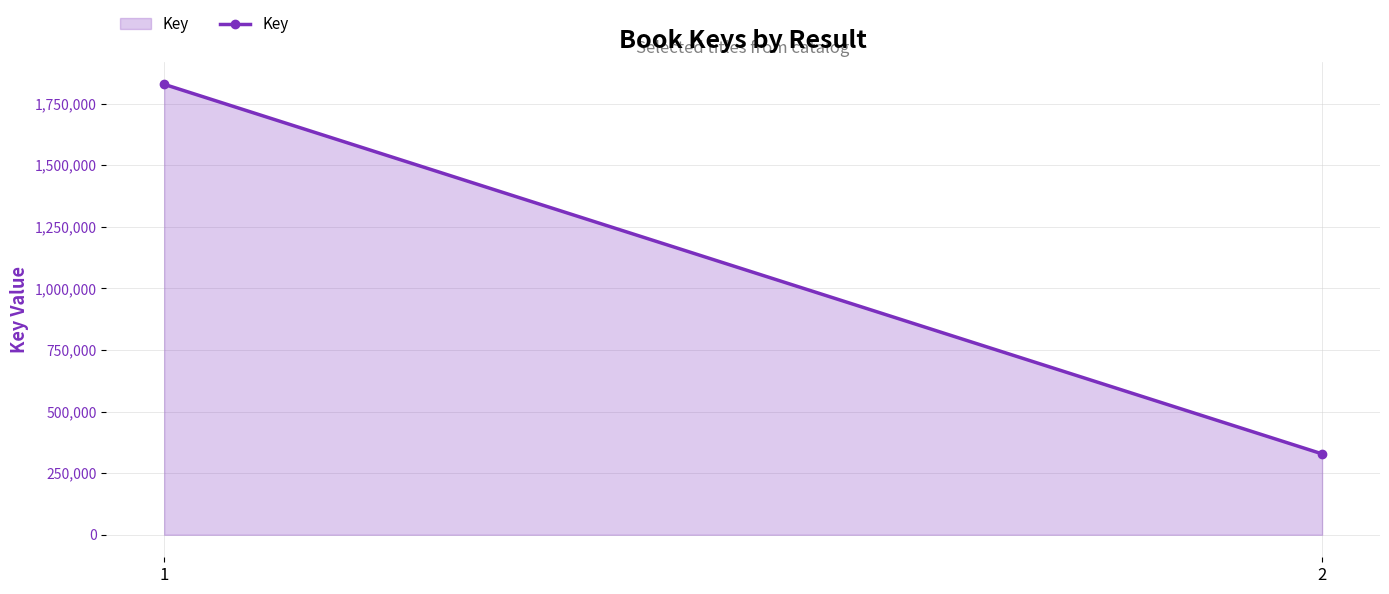

Reading left to right, list all the values displayed in this chart.

1=1828304	2=328314